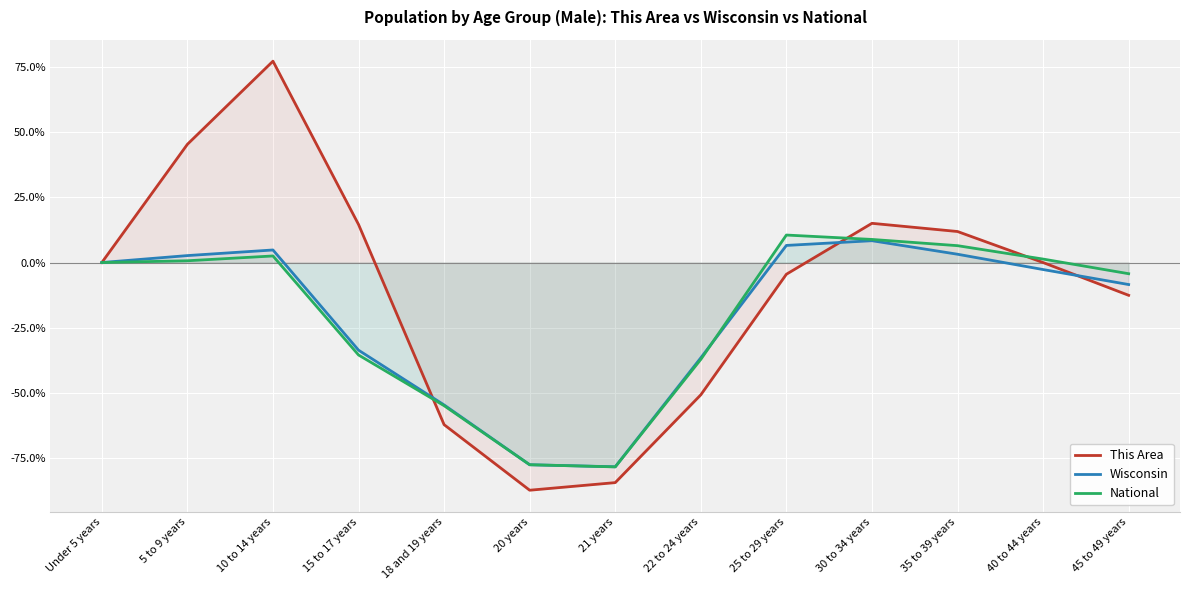

Where is the first local minimum for This Area?

20 years